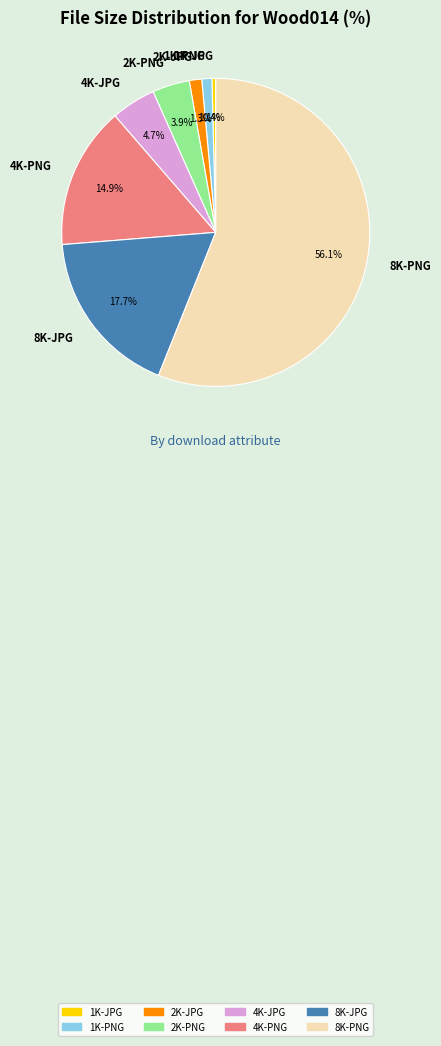

How many segments does this pie chart have?

8